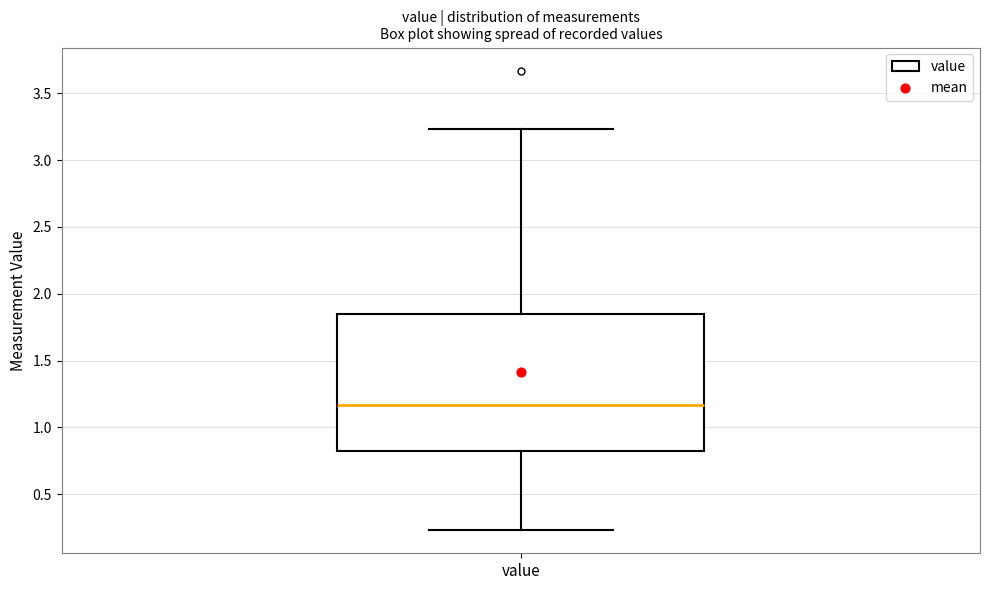

Transcribe this box plot: give where the median line is, the range the box spans, and where the two whiskers end, as read against the y-axis. The values are not printed on the chart, so give them approximately, as read against the axis.

median 1.15, box 0.80 to 1.85, whiskers 0.25 to 3.25